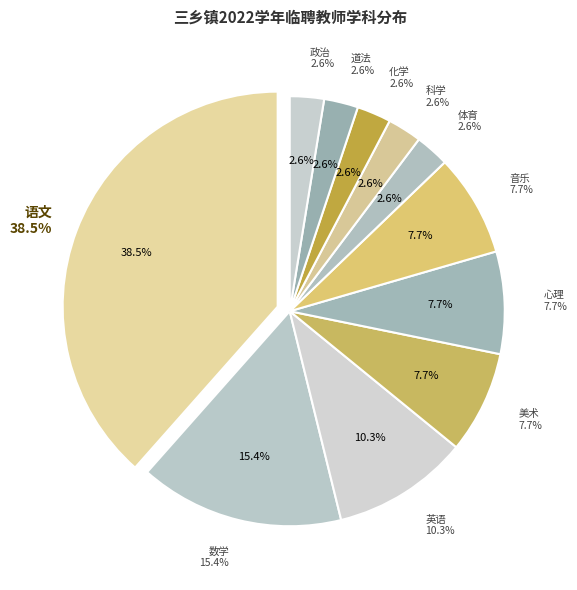

Is it true that 道法 is 12% of the pie?

False